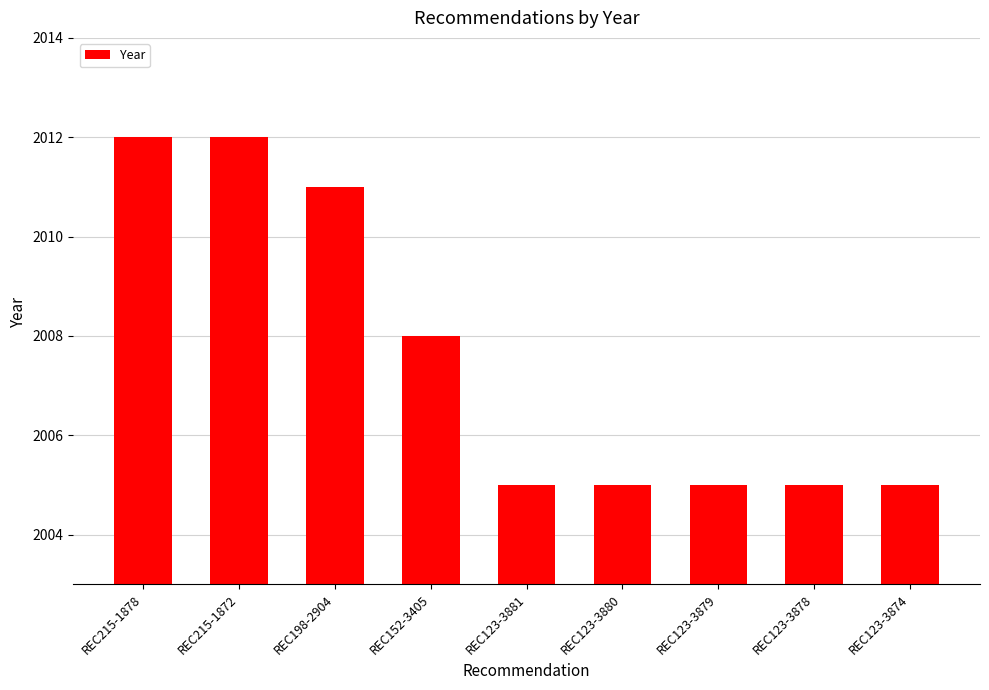

What position from the right is REC215-1878?

9